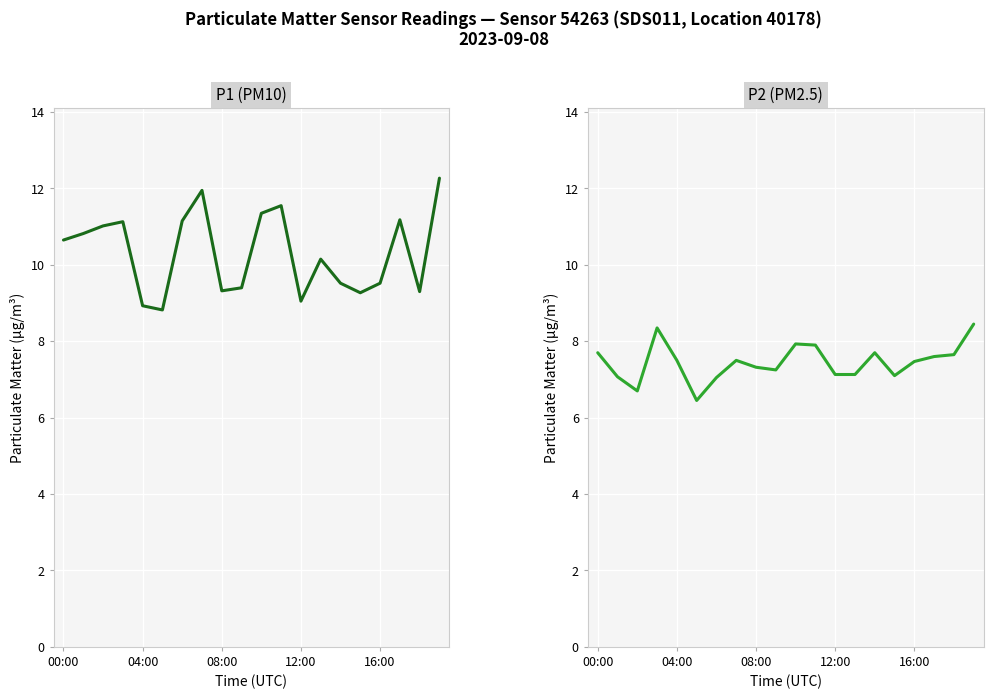

What is the difference between the P1 (PM10) values at 00:00 and 17?

0.5